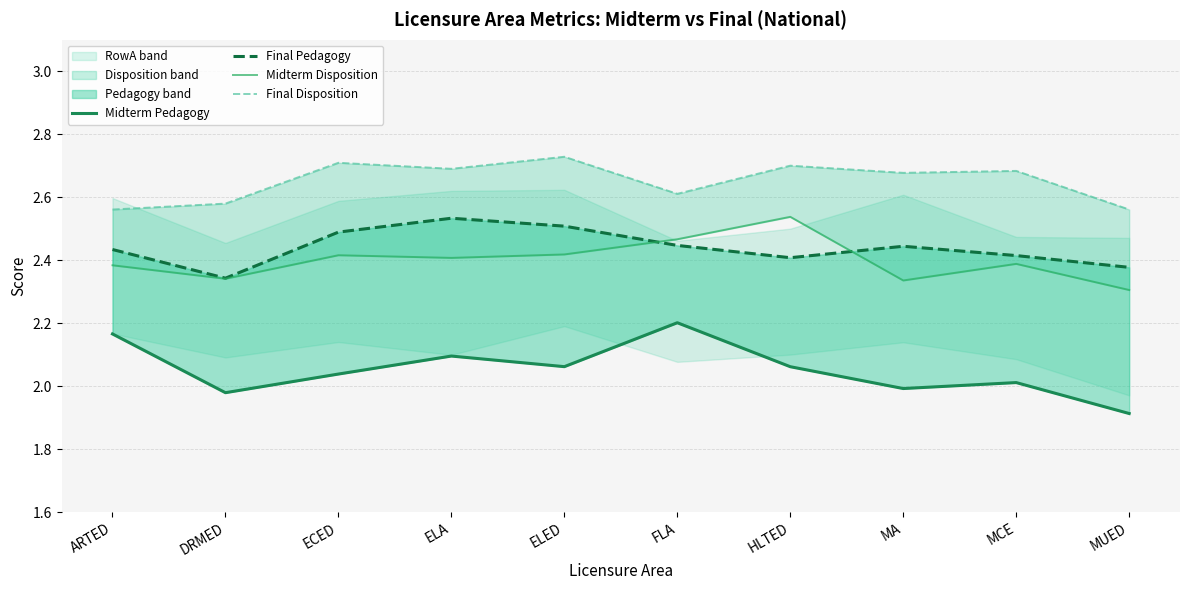

What is the lowest value of the Midterm Disposition series?

2.3